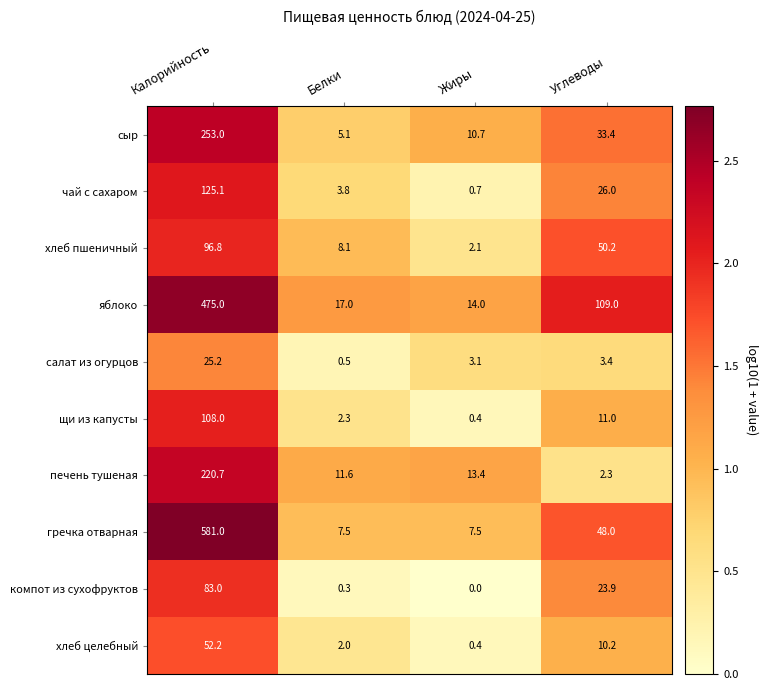

Which series has the widest spread of values?

гречка отварная